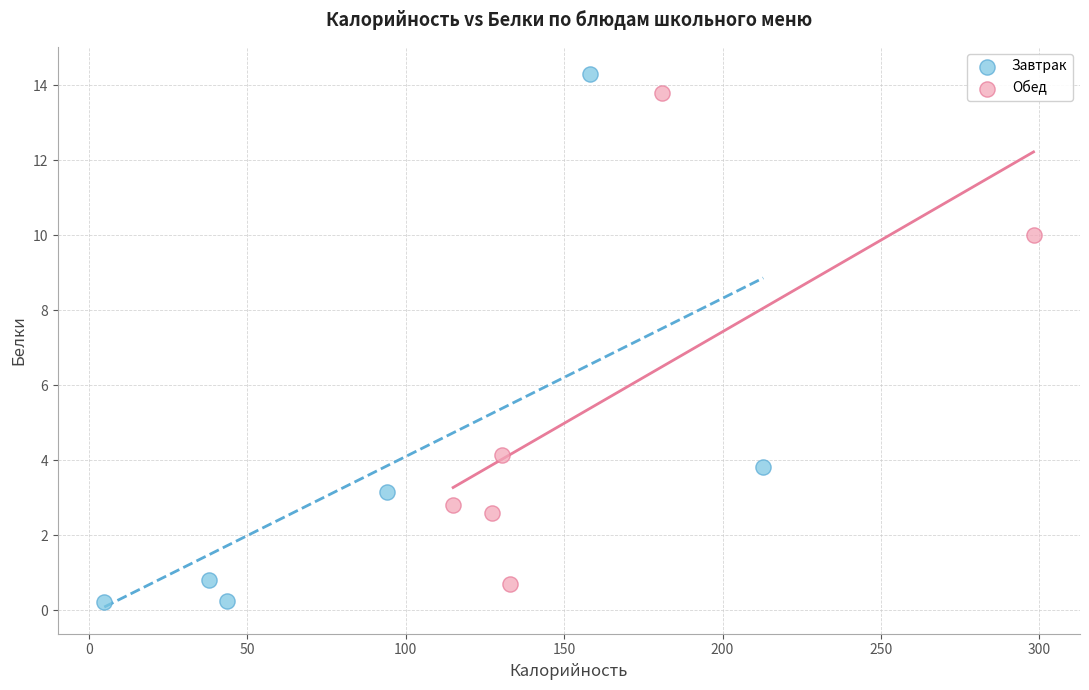

Which series has the widest spread of Y values?

Завтрак